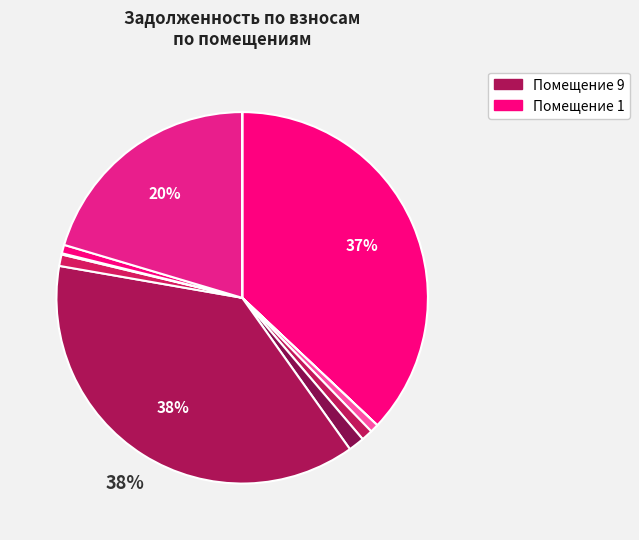

Is there any slice that represents more than half of the pie?

No